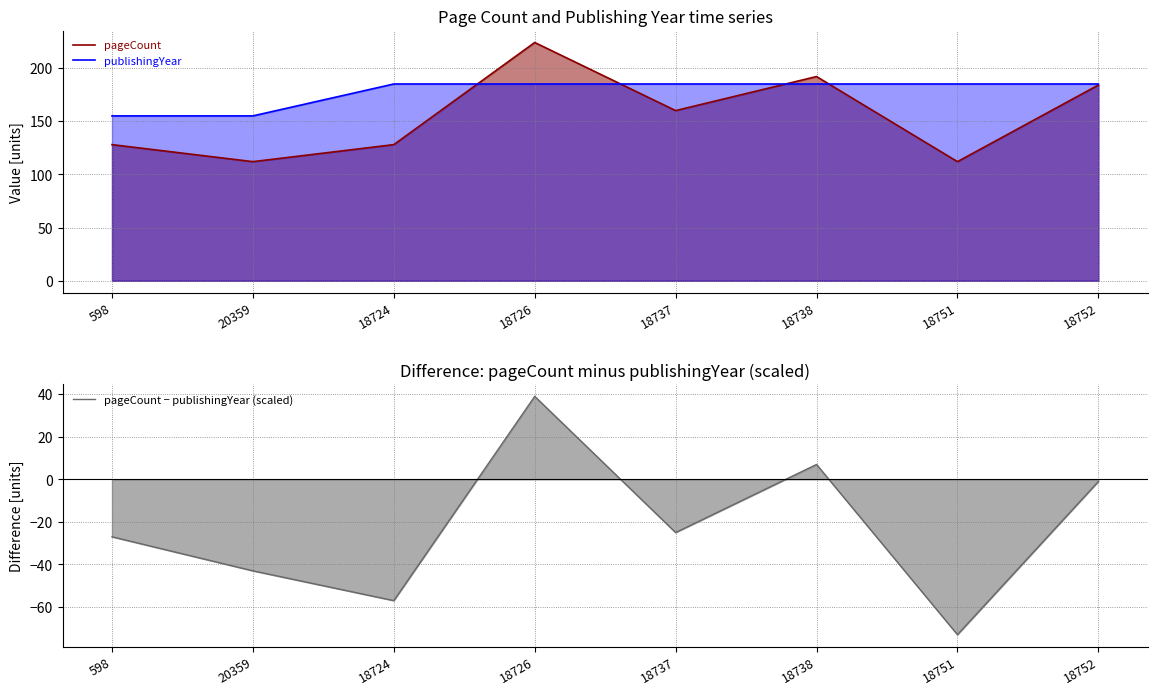

Reading left to right, extract all data points from this chart.

pageCount: 128	112	128	224	160	192	112	184
publishingYear: 155	155	185	185	185	185	185	185
pageCount − publishingYear (scaled): -27	-43	-57	39	-25	7	-73	-1